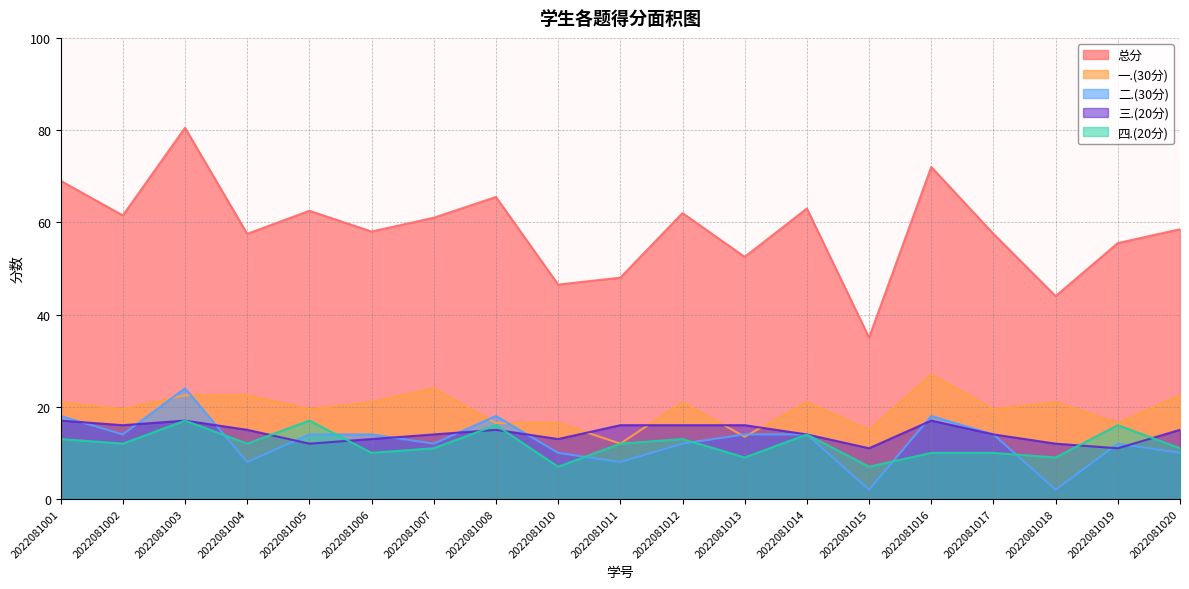

At which category is the sum across all series the highest?

2022081003